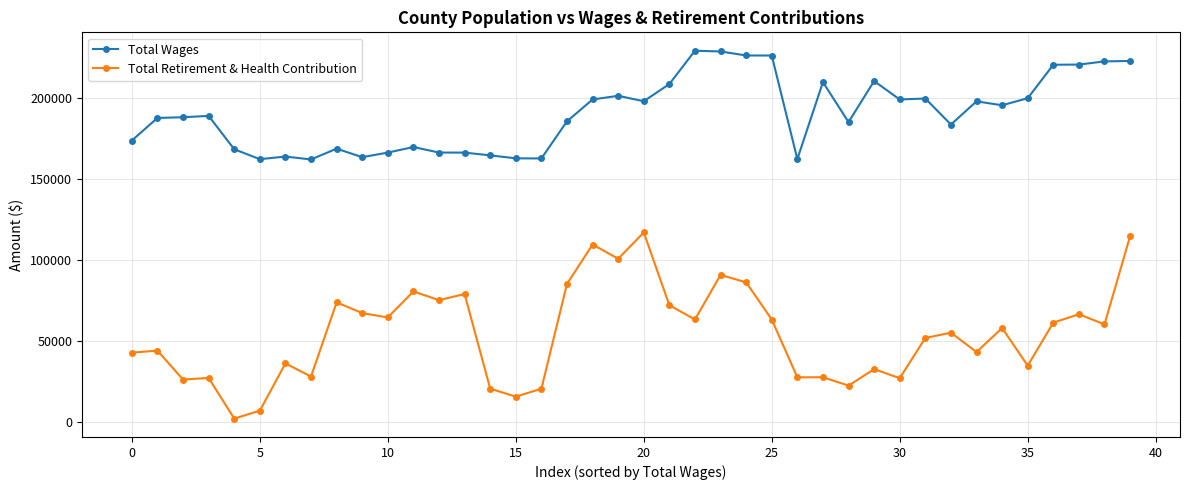

What is the difference between the second highest and minimum values in the Total Retirement & Health Contribution series?

112640